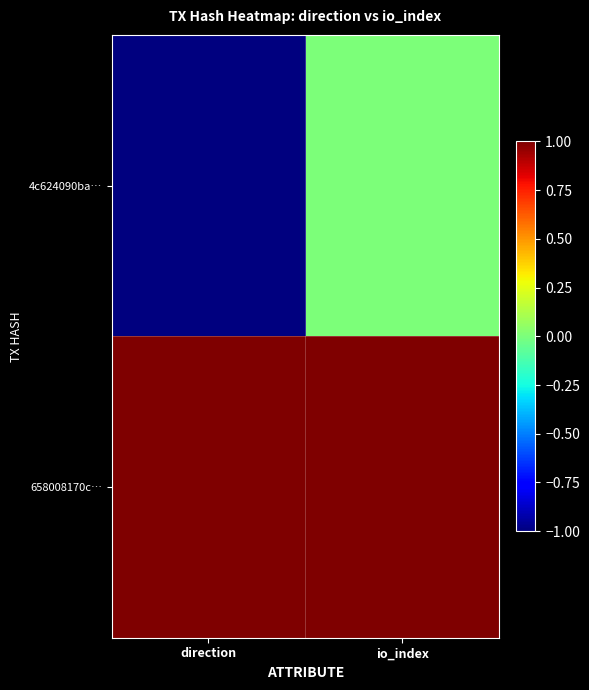

Reading left to right, transcribe all the data shown in this chart.

4c624090ba…: direction=-1	io_index=0
658008170c…: direction=1	io_index=1